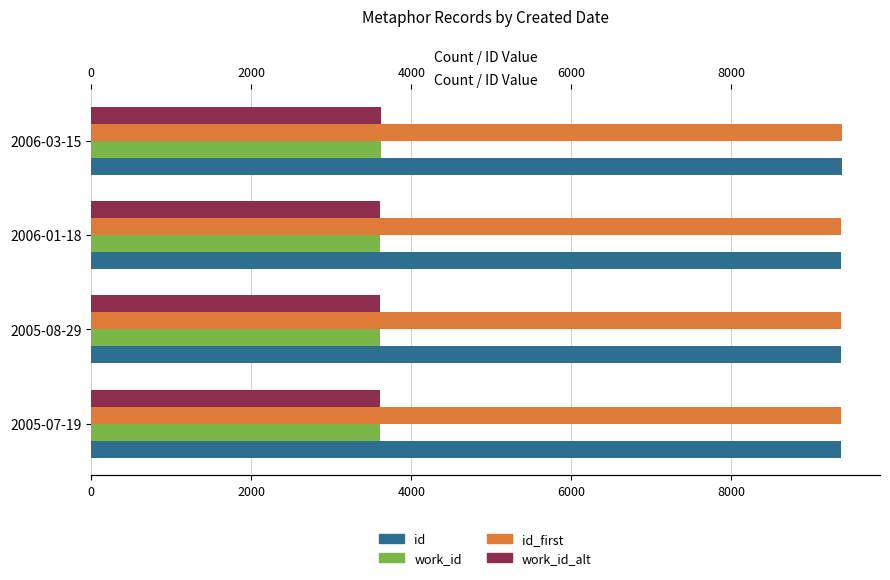

What is the difference between the maximum and minimum values in the id series?

19